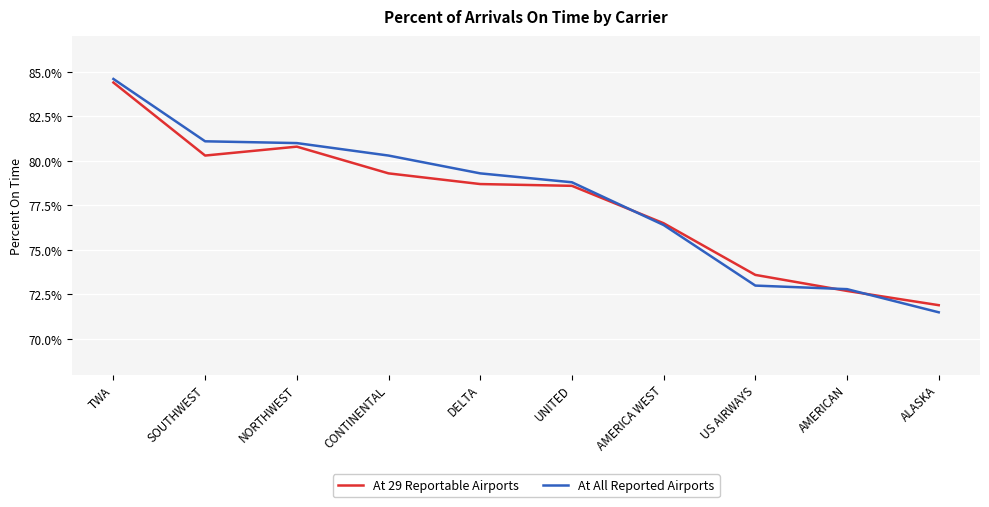

True or false: At All Reported Airports has more than 1 interior local peaks.

False